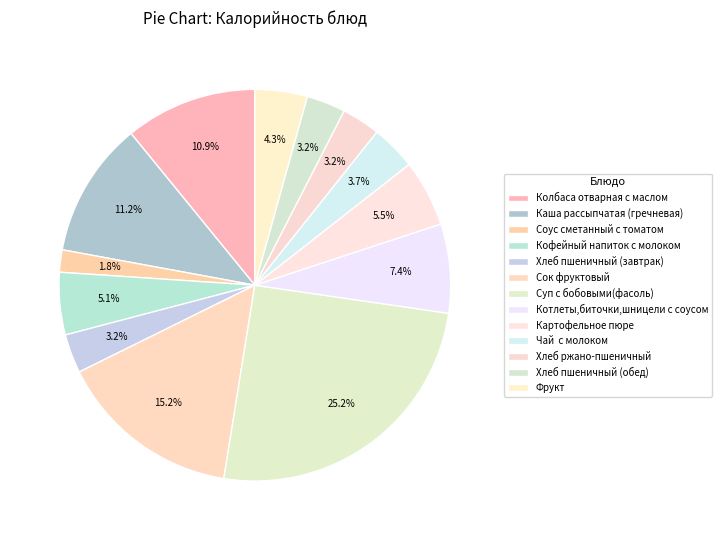

Count the number of slices in the pie.

13